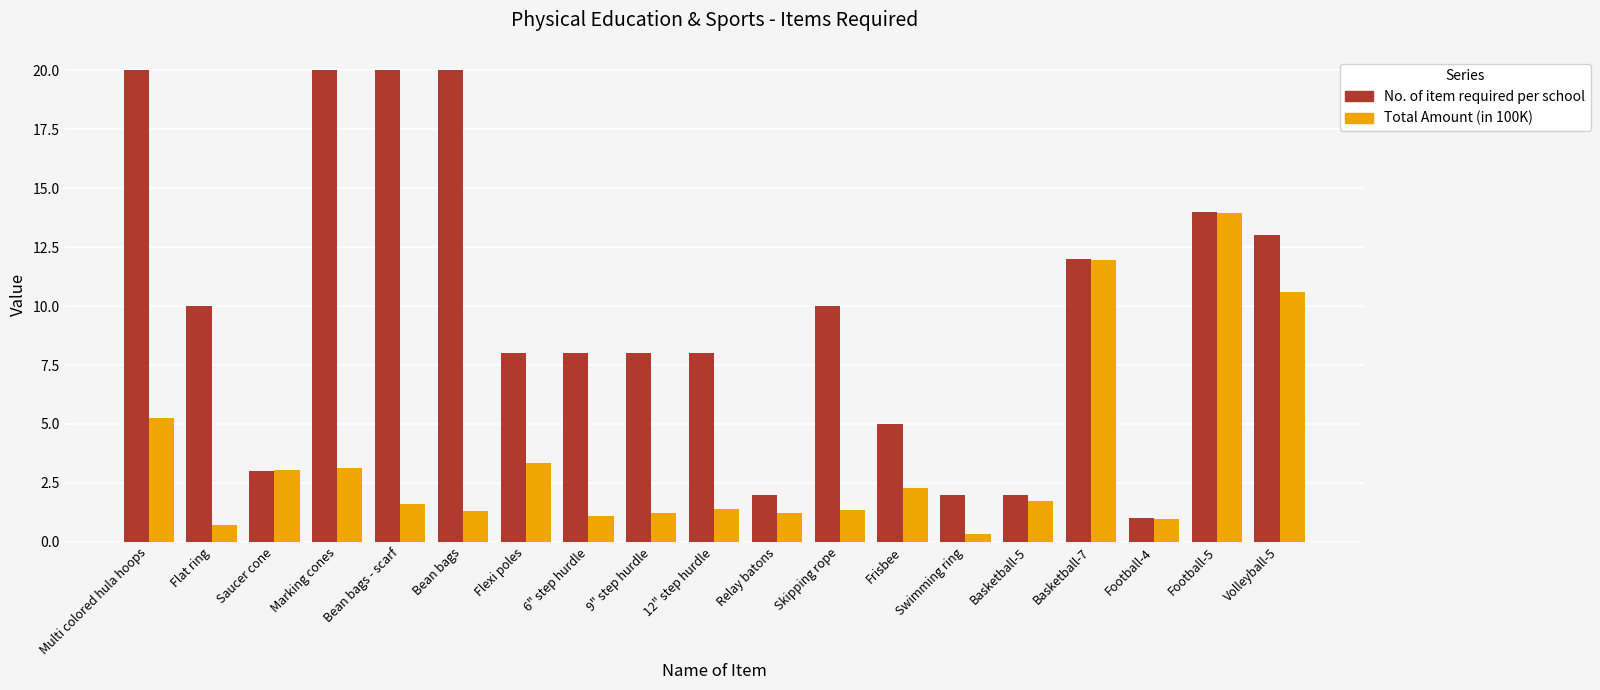

At which category is the sum across all series the highest?

Football-5